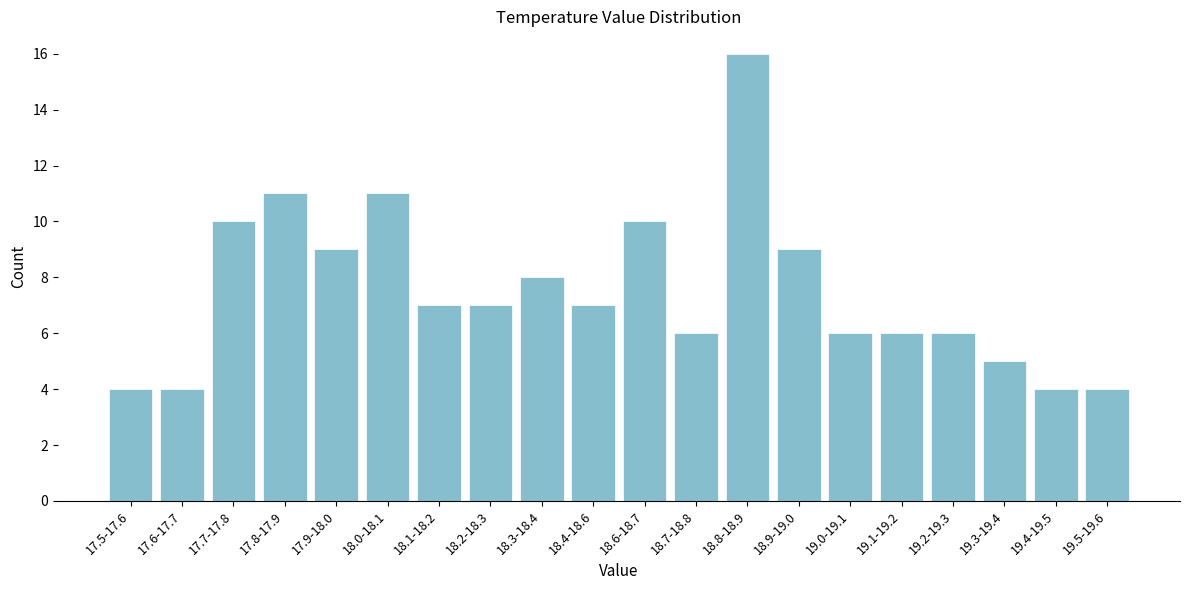

Reading right to left, transcribe all the data shown in this chart.

19.5-19.6=4	19.4-19.5=4	19.3-19.4=5	19.2-19.3=6	19.1-19.2=6	19.0-19.1=6	18.9-19.0=9	18.8-18.9=16	18.7-18.8=6	18.6-18.7=10	18.4-18.6=7	18.3-18.4=8	18.2-18.3=7	18.1-18.2=7	18.0-18.1=11	17.9-18.0=9	17.8-17.9=11	17.7-17.8=10	17.6-17.7=4	17.5-17.6=4